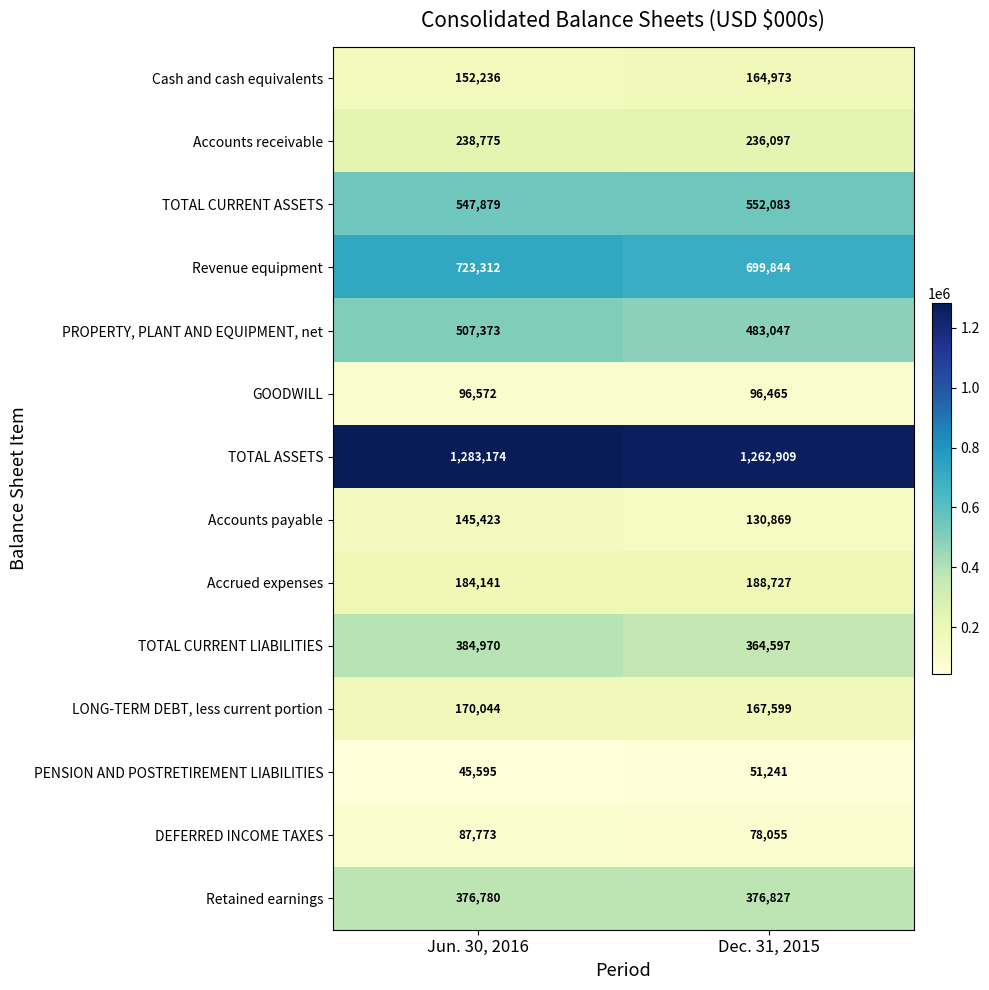

Which series has the largest range (max minus min)?

PROPERTY, PLANT AND EQUIPMENT, net